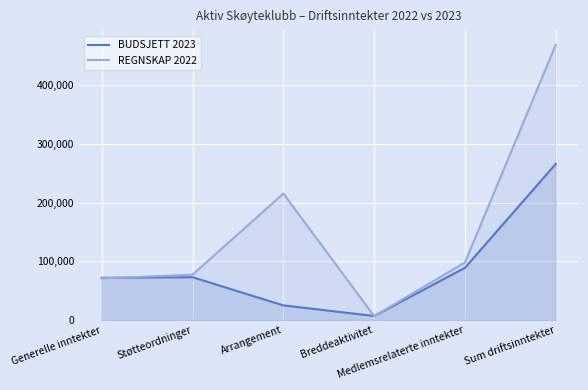

At which category is the sum across all series the highest?

Sum driftsinntekter